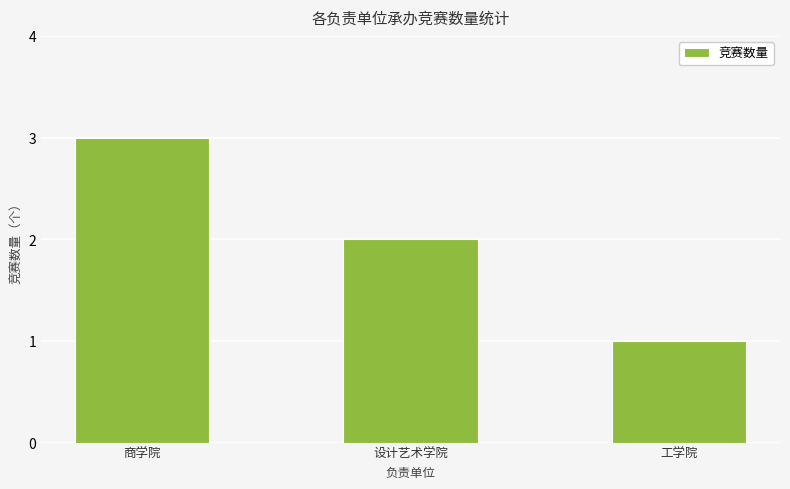

Rank the categories by value from highest to lowest.

商学院, 设计艺术学院, 工学院